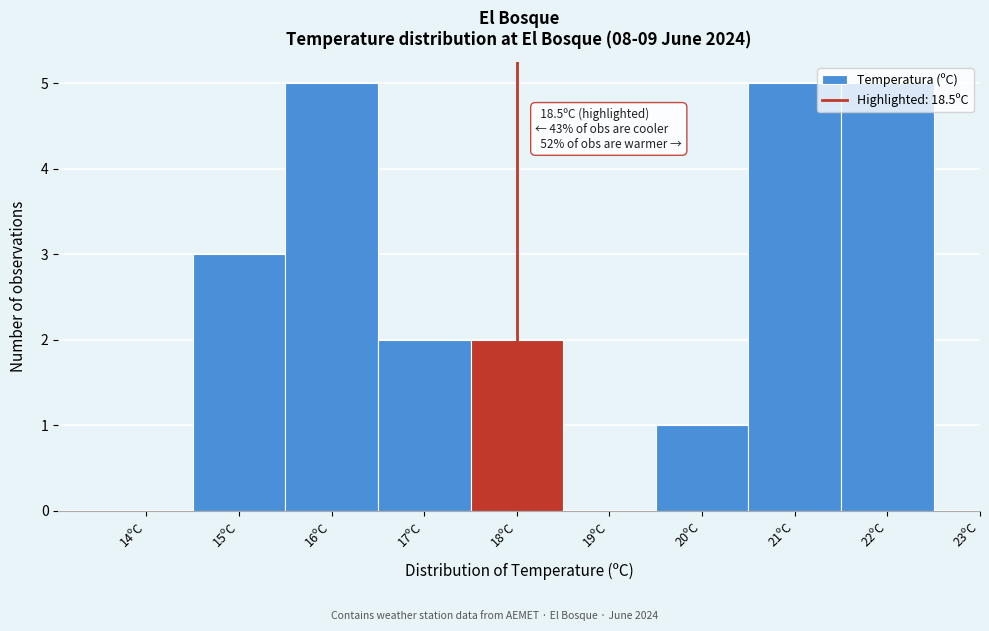

True or false: the data shows 0 at 14ºC.

True